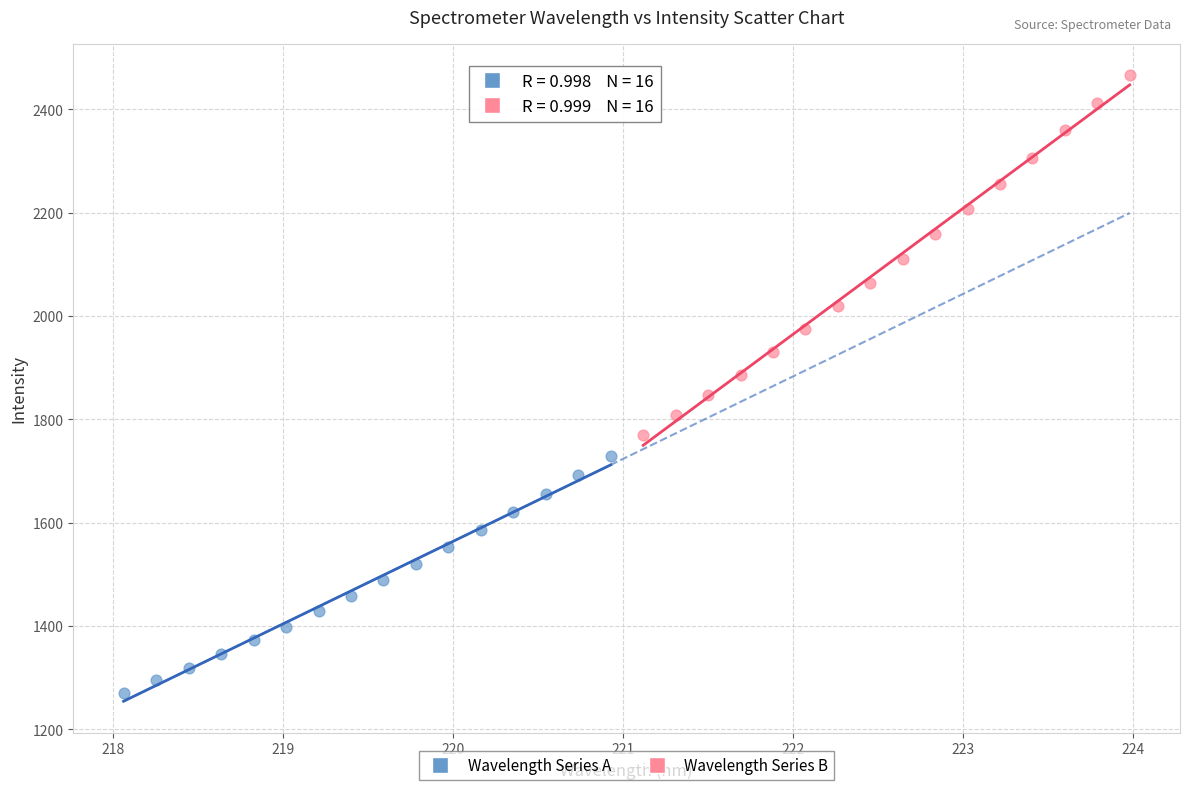

Which series contains the highest Y value?

Wavelength Series B